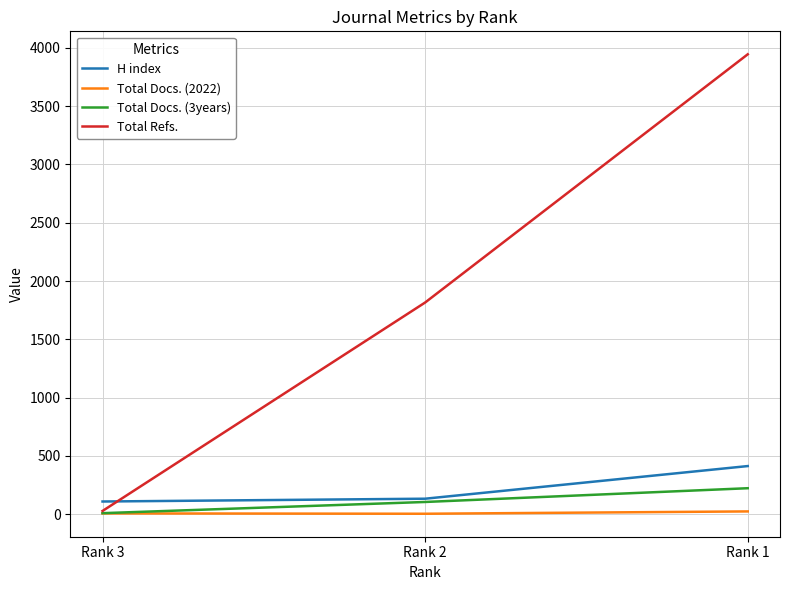

Rank the categories by Total Refs. value from lowest to highest.

Rank 3, Rank 2, Rank 1